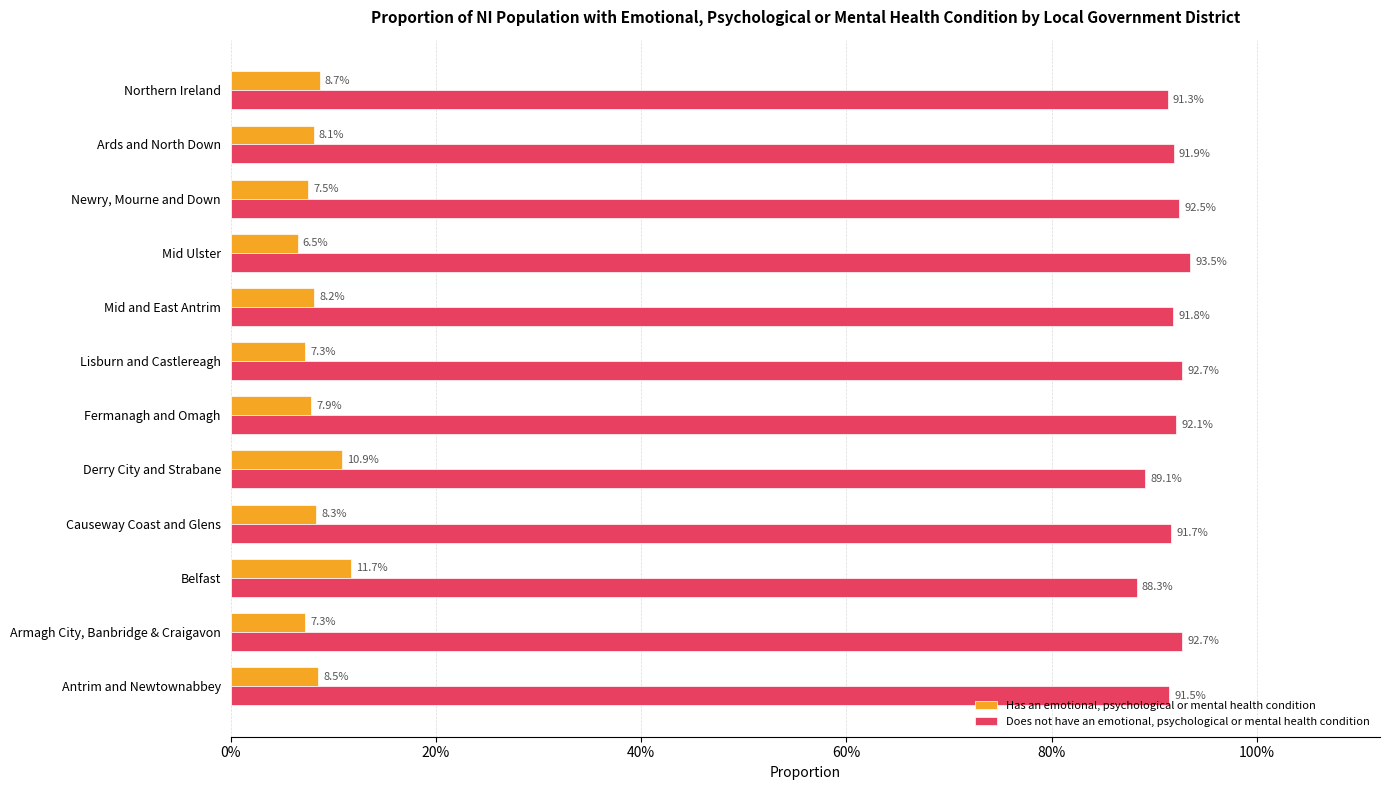

What are all the series names shown in the legend?

Has an emotional, psychological or mental health condition, Does not have an emotional, psychological or mental health condition